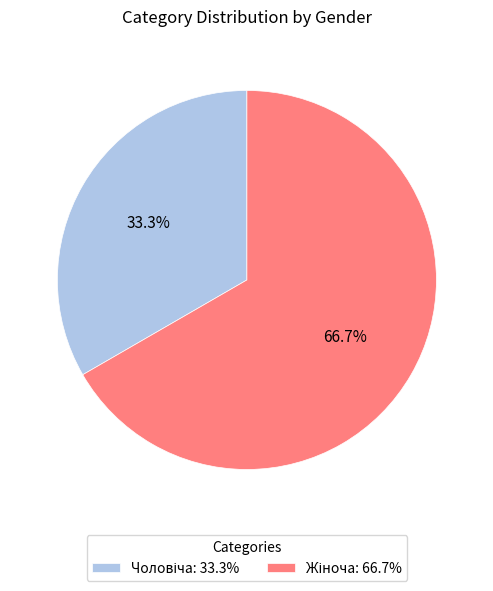

Is there any slice that represents more than half of the pie?

Yes